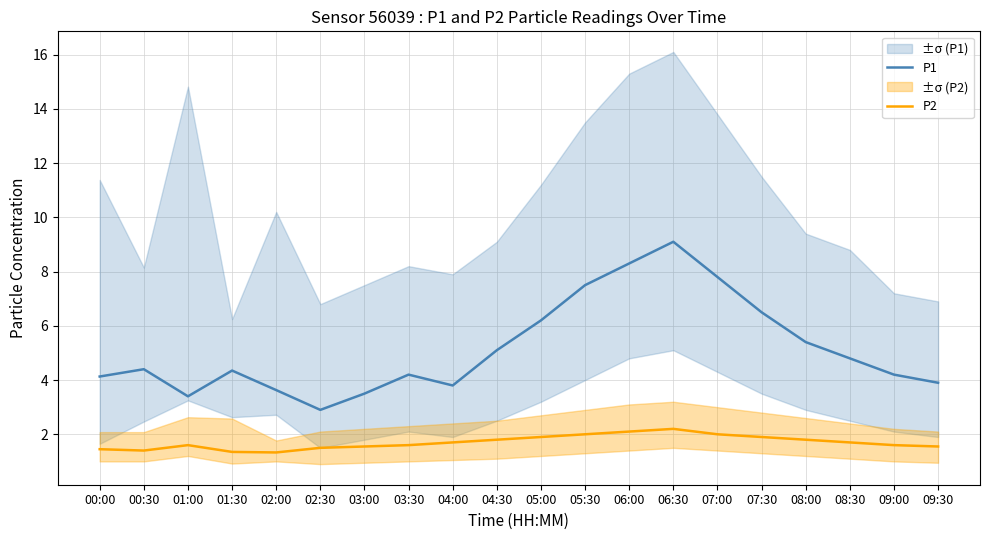

Between 03:30 and 09:30, which series saw the biggest shift?

P1